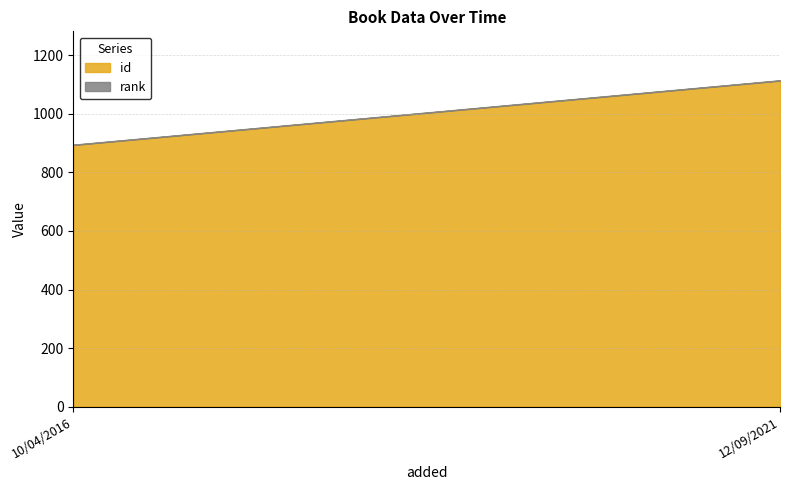

What is the difference between the id values at 12/09/2021 and 10/04/2016?

220